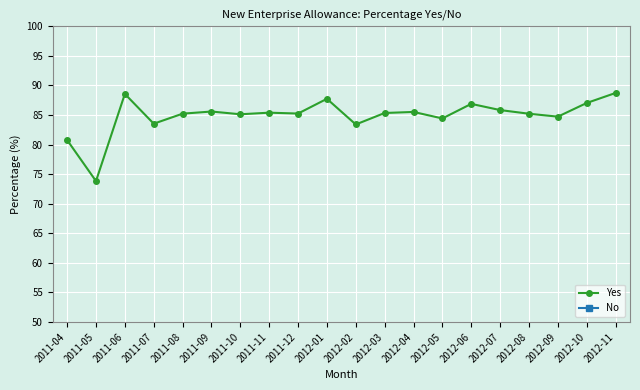

At which category is the sum across all series the highest?

2012-06